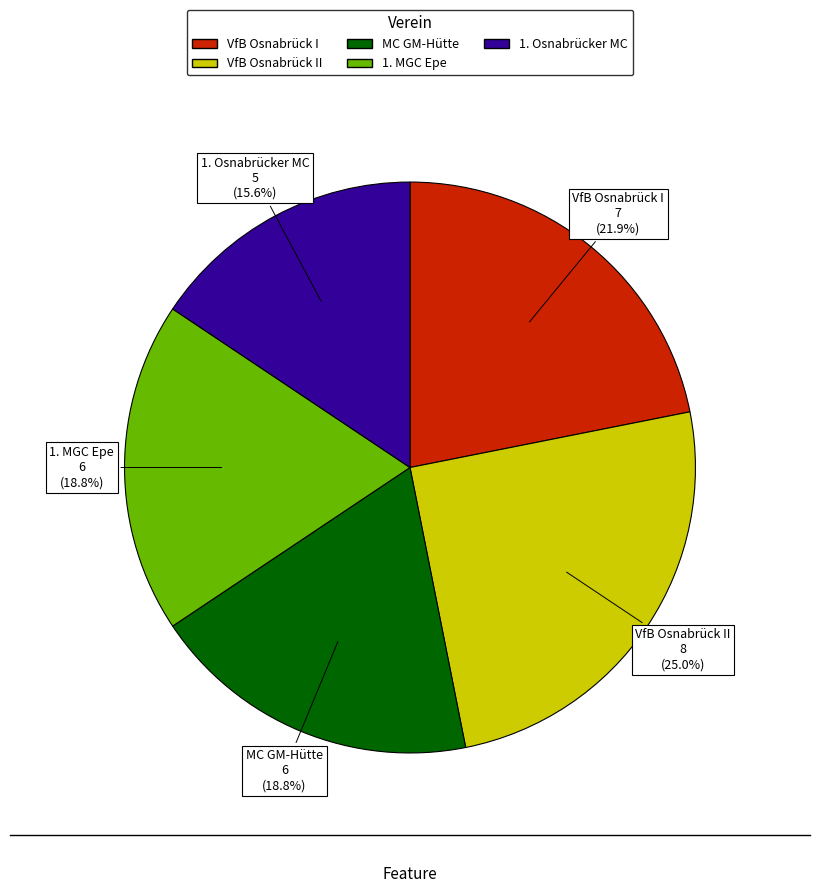

True or false: VfB Osnabrück I accounts for 22% of the total.

True